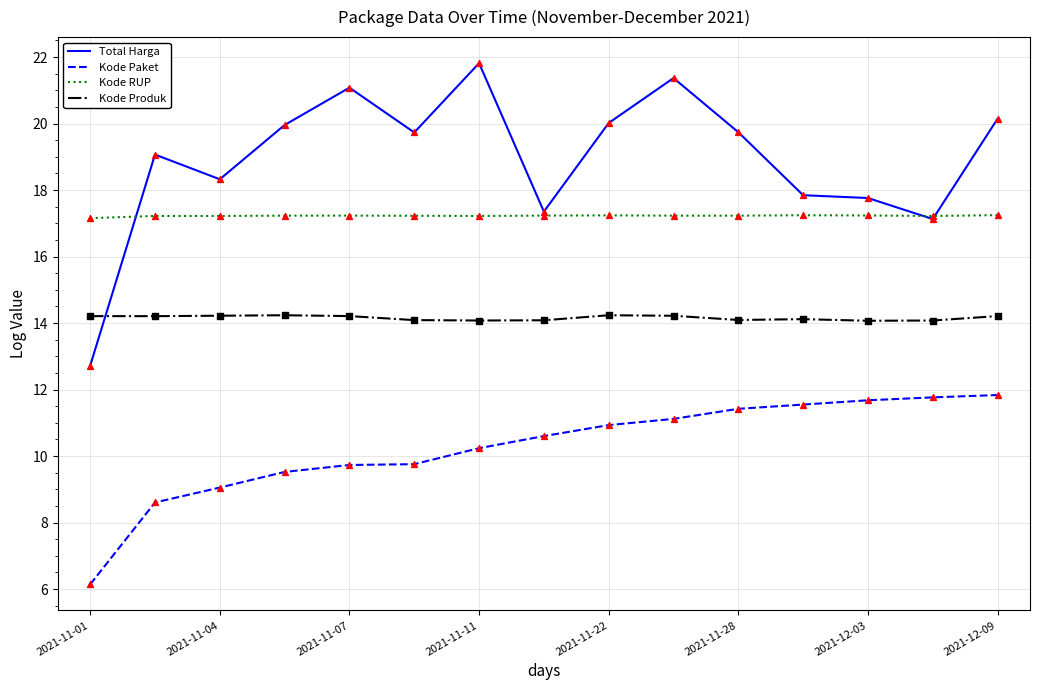

What are all the series names shown in the legend?

Total Harga, Kode Paket, Kode RUP, Kode Produk